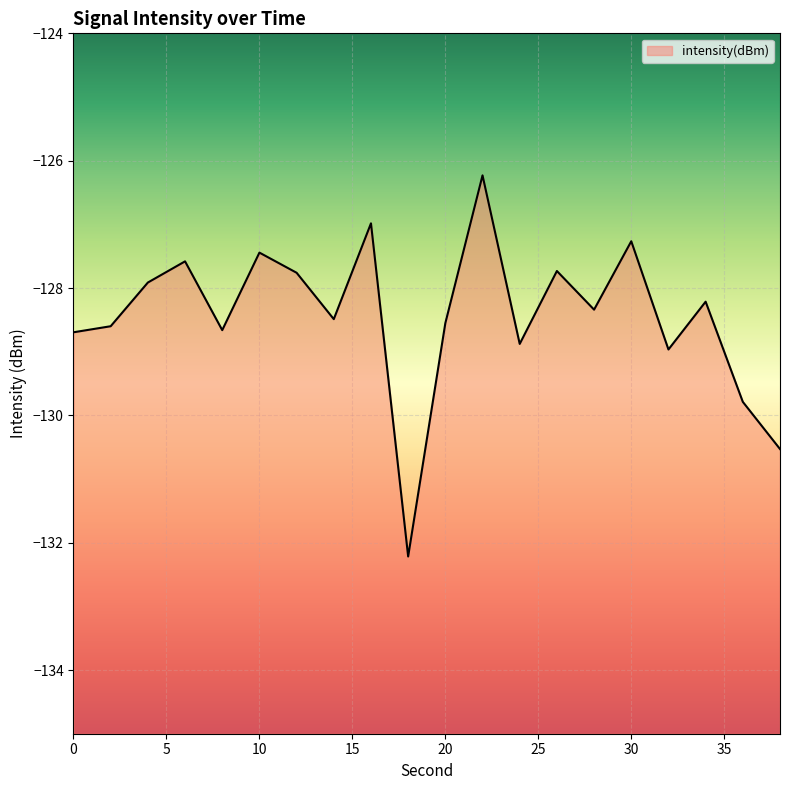

What is the sum of the values at 10 and 12?

-255.2